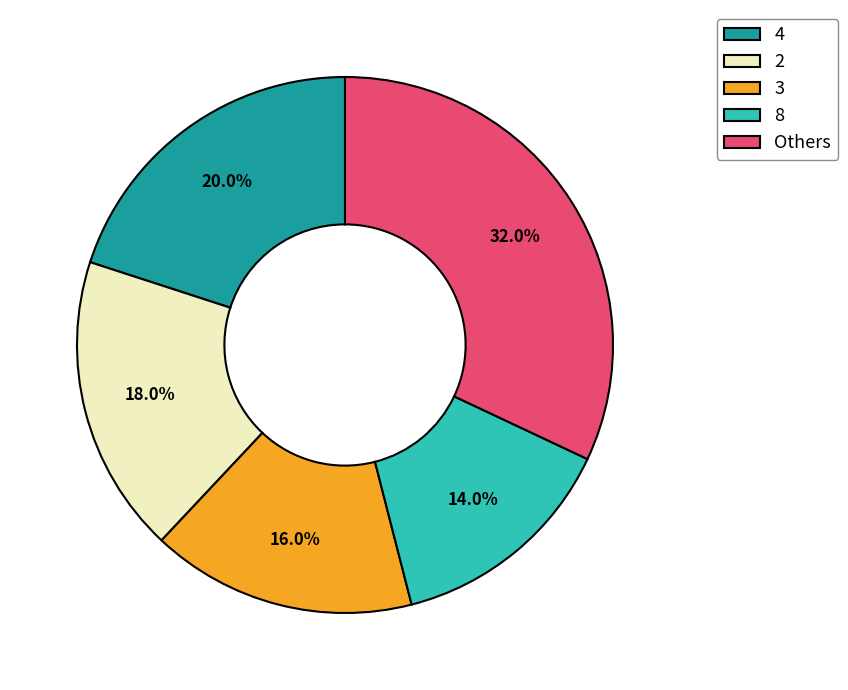

To the nearest percent, what is the average slice percentage?

20%